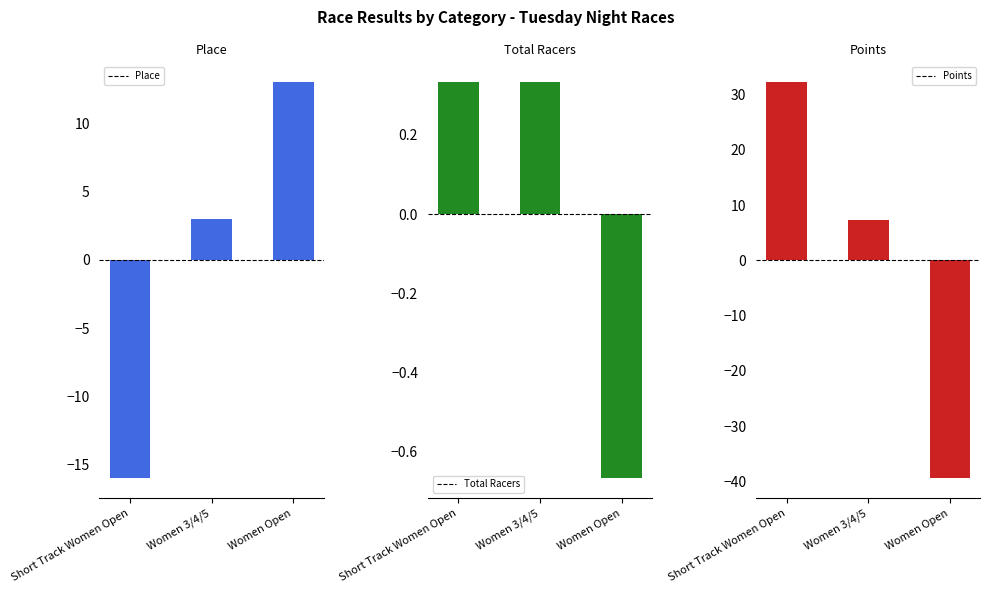

Reading right to left, transcribe all the data shown in this chart.

Place: Women Open=13.0	Women 3/4/5=3.0	Short Track Women Open=-16.0
Total Racers: Women Open=-0.7	Women 3/4/5=0.3	Short Track Women Open=0.3
Points: Women Open=-39.4	Women 3/4/5=7.2	Short Track Women Open=32.2